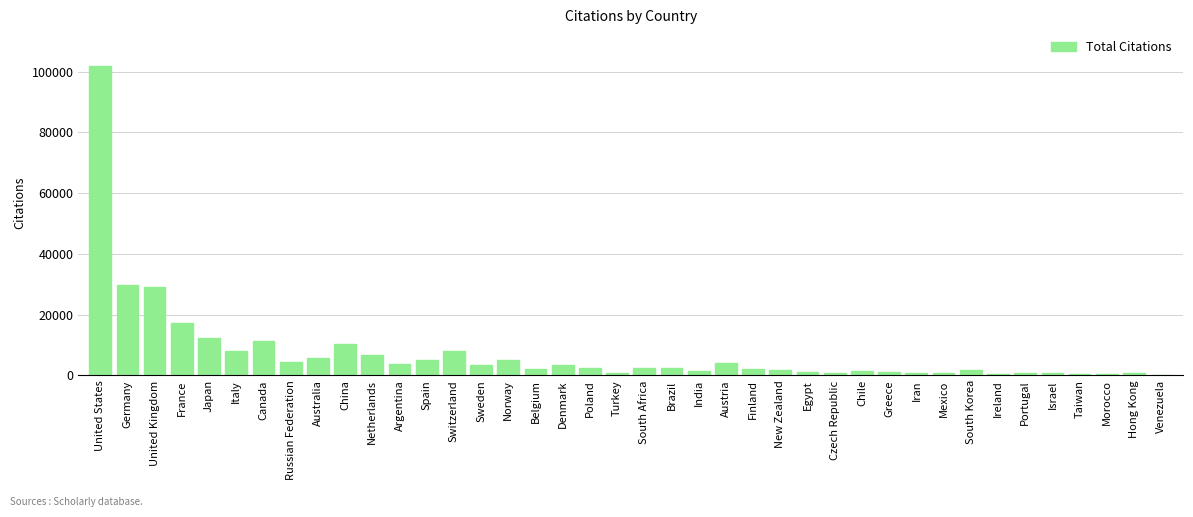

How many distinct data groups are displayed?

1